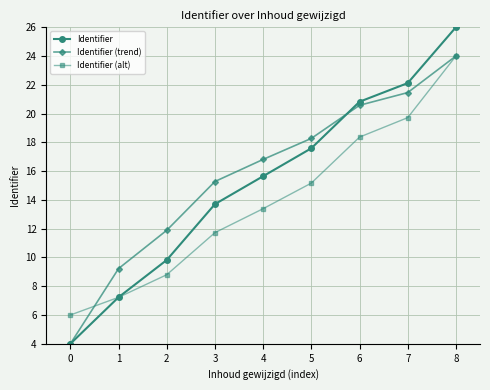

Is this an area chart (filled region under the line)?

No